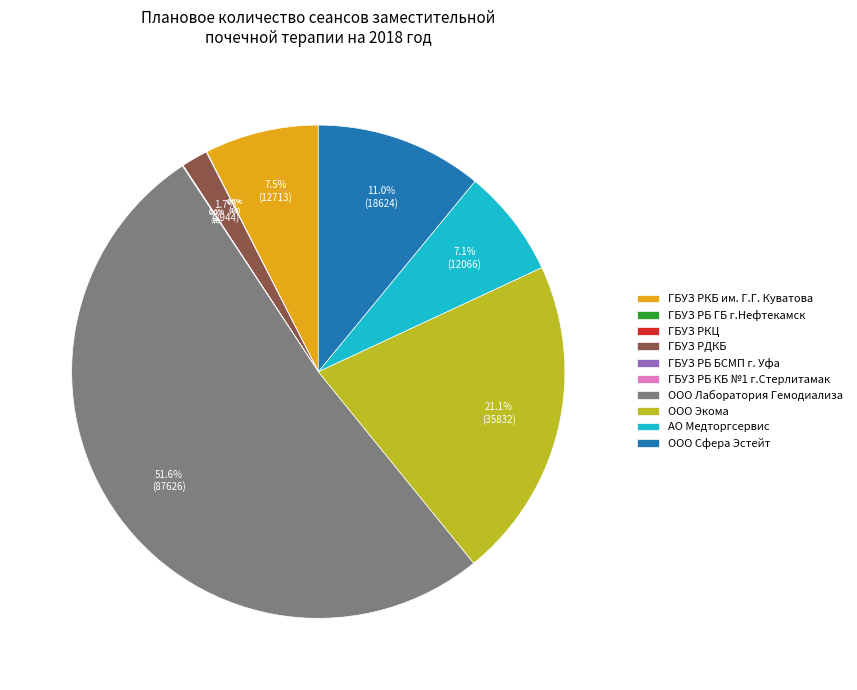

Do ООО Экома and АО Медторгсервис together represent more than half of the pie?

No